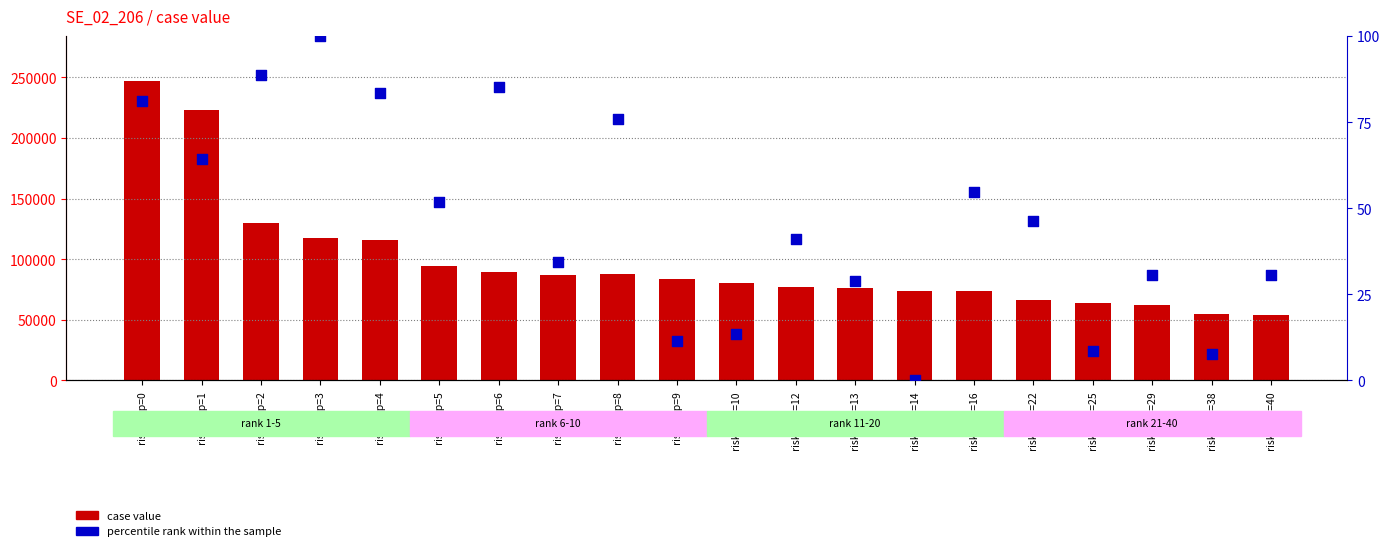

At how many categories does at least one series exceed 96860?

5